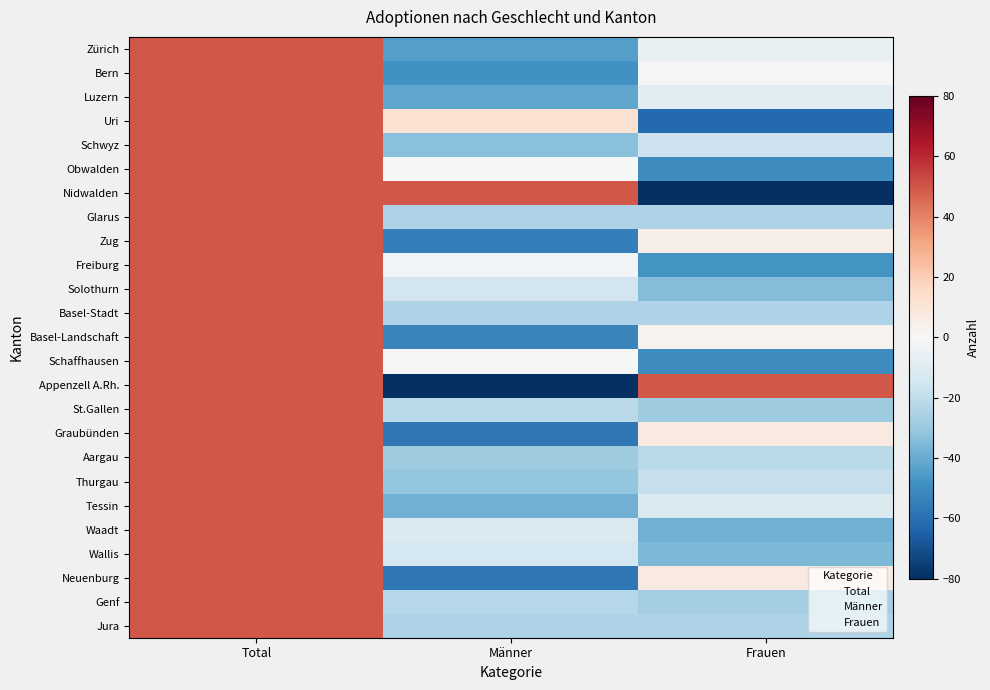

Reading left to right, extract all data points from this chart.

Zürich: Total=50.0	Männer=-44.0	Frauen=-6.0
Bern: Total=50.0	Männer=-48.3	Frauen=-1.7
Luzern: Total=50.0	Männer=-41.3	Frauen=-8.7
Uri: Total=50.0	Männer=12.5	Frauen=-62.5
Schwyz: Total=50.0	Männer=-33.3	Frauen=-16.7
Obwalden: Total=50.0	Männer=0.0	Frauen=-50.0
Nidwalden: Total=50.0	Männer=50.0	Frauen=-100.0
Glarus: Total=50.0	Männer=-25.0	Frauen=-25.0
Zug: Total=50.0	Männer=-55.0	Frauen=5.0
Freiburg: Total=50.0	Männer=-2.2	Frauen=-47.8
Solothurn: Total=50.0	Männer=-15.2	Frauen=-34.8
Basel-Stadt: Total=50.0	Männer=-25.0	Frauen=-25.0
Basel-Landschaft: Total=50.0	Männer=-53.1	Frauen=3.1
Schaffhausen: Total=50.0	Männer=0.0	Frauen=-50.0
Appenzell A.Rh.: Total=50.0	Männer=-100.0	Frauen=50.0
St.Gallen: Total=50.0	Männer=-21.7	Frauen=-28.3
Graubünden: Total=50.0	Männer=-57.1	Frauen=7.1
Aargau: Total=50.0	Männer=-28.6	Frauen=-21.4
Thurgau: Total=50.0	Männer=-31.8	Frauen=-18.2
Tessin: Total=50.0	Männer=-38.5	Frauen=-11.5
Waadt: Total=50.0	Männer=-11.5	Frauen=-38.5
Wallis: Total=50.0	Männer=-14.3	Frauen=-35.7
Neuenburg: Total=50.0	Männer=-57.1	Frauen=7.1
Genf: Total=50.0	Männer=-22.6	Frauen=-27.4
Jura: Total=50.0	Männer=-25.0	Frauen=-25.0